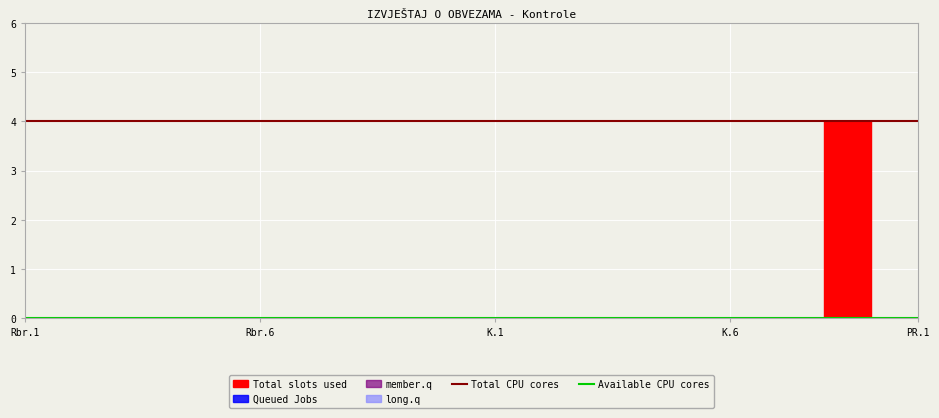

The value of Total CPU cores at PR.1 is 4. True or false?

True